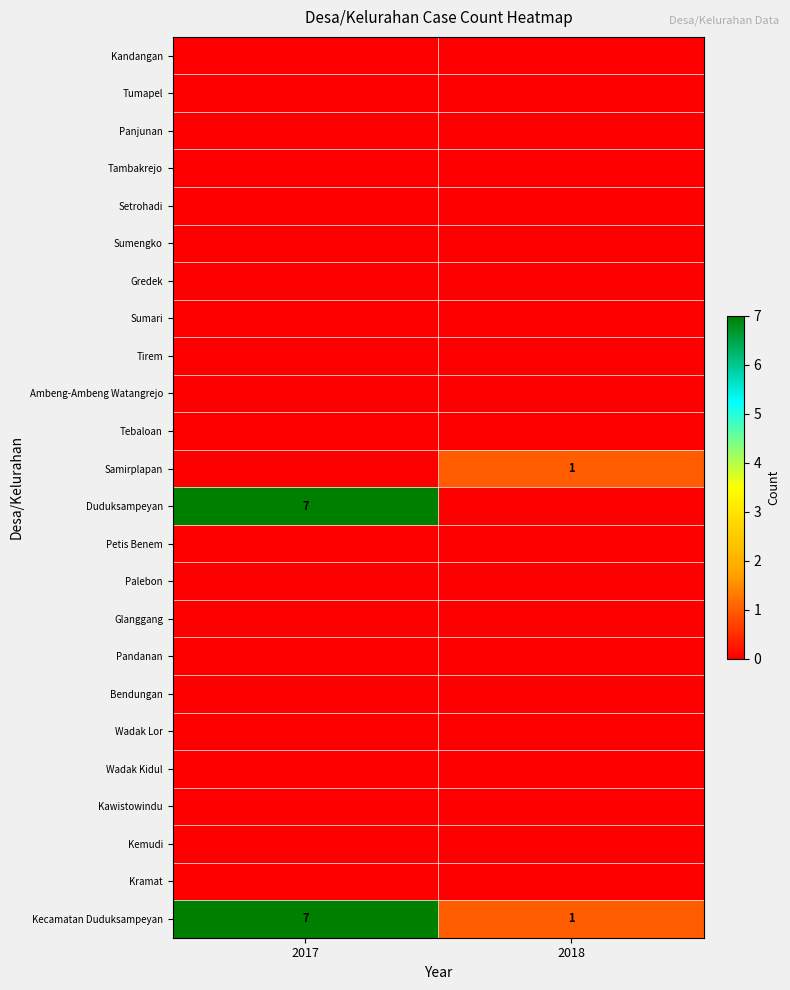

Is it true that Kecamatan Duduksampeyan equals 4 at 2017?

False